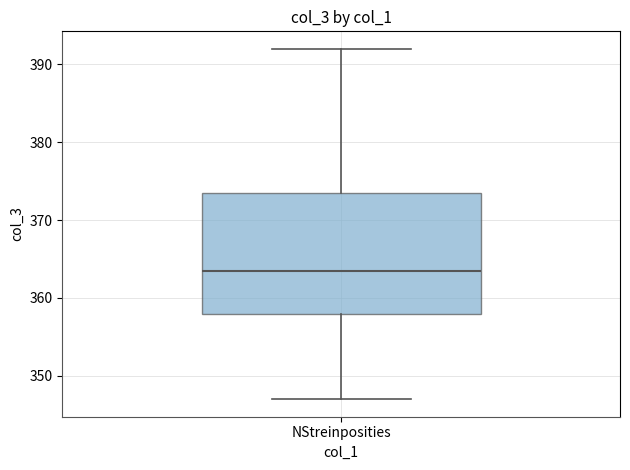

Transcribe this box plot: give where the median line is, the range the box spans, and where the two whiskers end, as read against the y-axis. The values are not printed on the chart, so give them approximately, as read against the axis.

median 364, box 358 to 374, whiskers 347 to 392